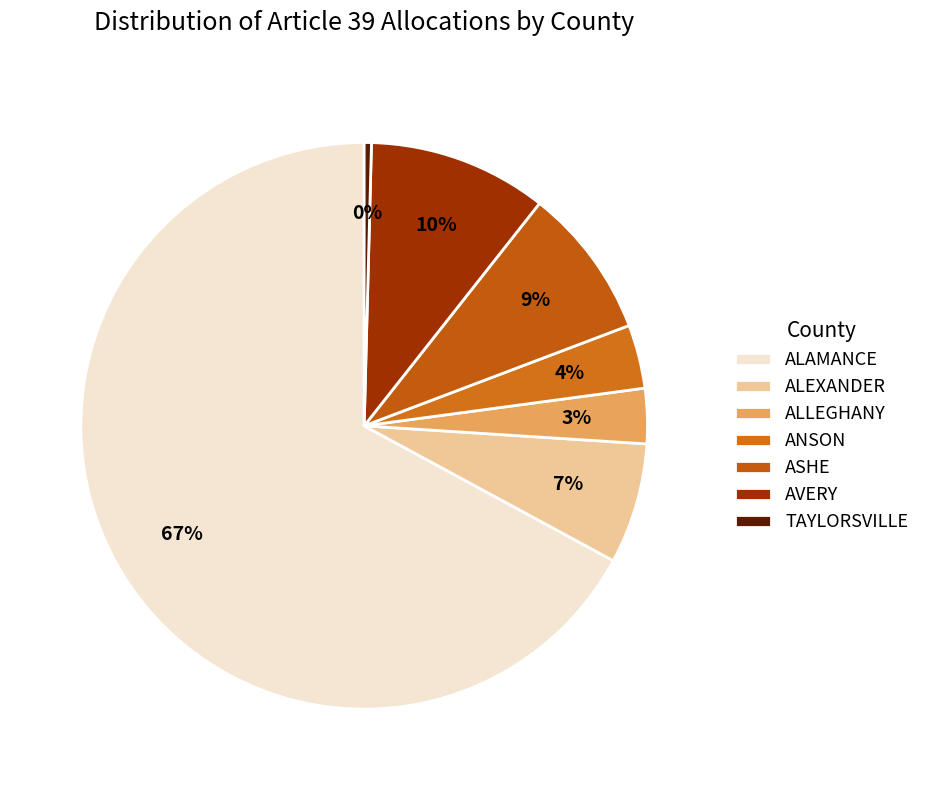

How many segments does this pie chart have?

7